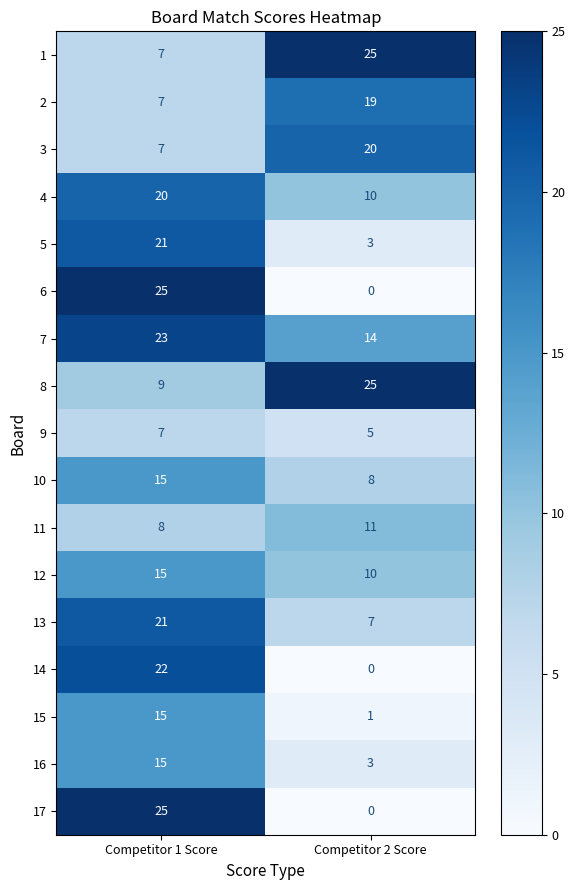

True or false: 16 has a value of 3 at Competitor 2 Score.

True